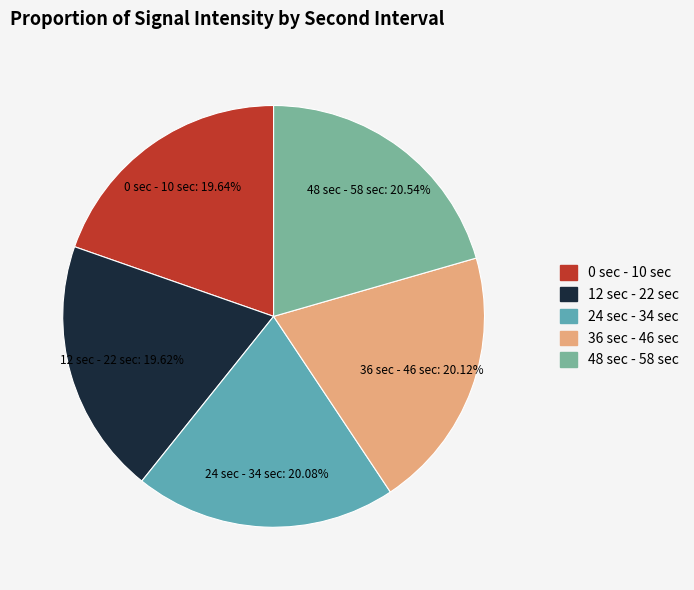

Is there any slice that represents more than half of the pie?

No